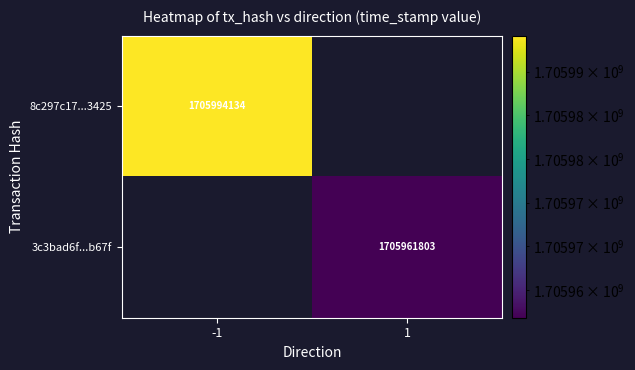

The value of 8c297c17...3425 at -1 is 1148725273. True or false?

False